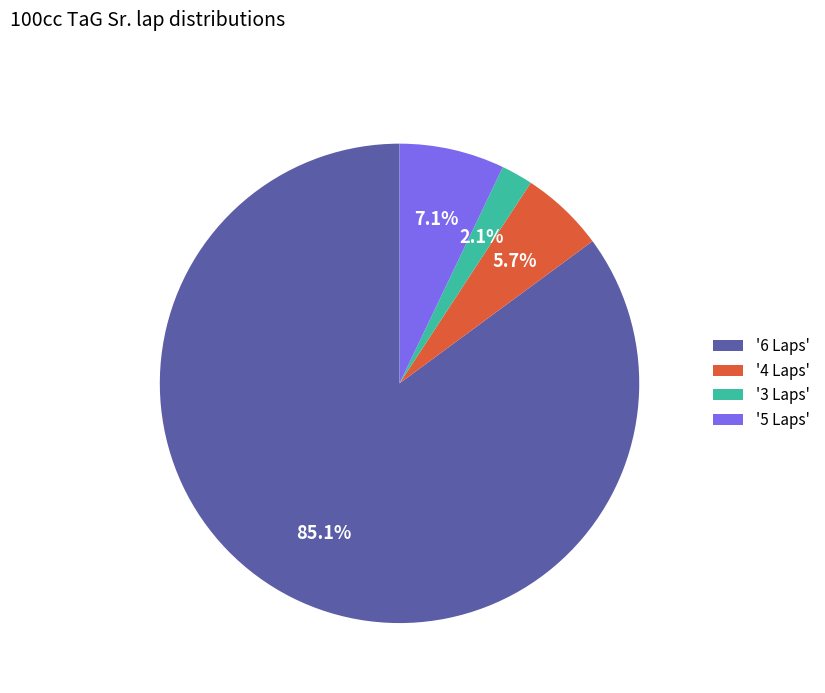

Does '3 Laps' represent more than half of the total?

No